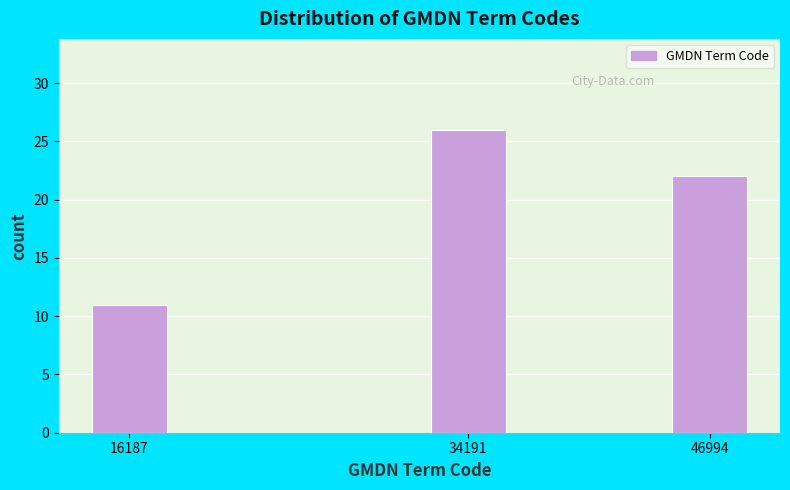

Reading right to left, transcribe all the data shown in this chart.

46994=22	34191=26	16187=11